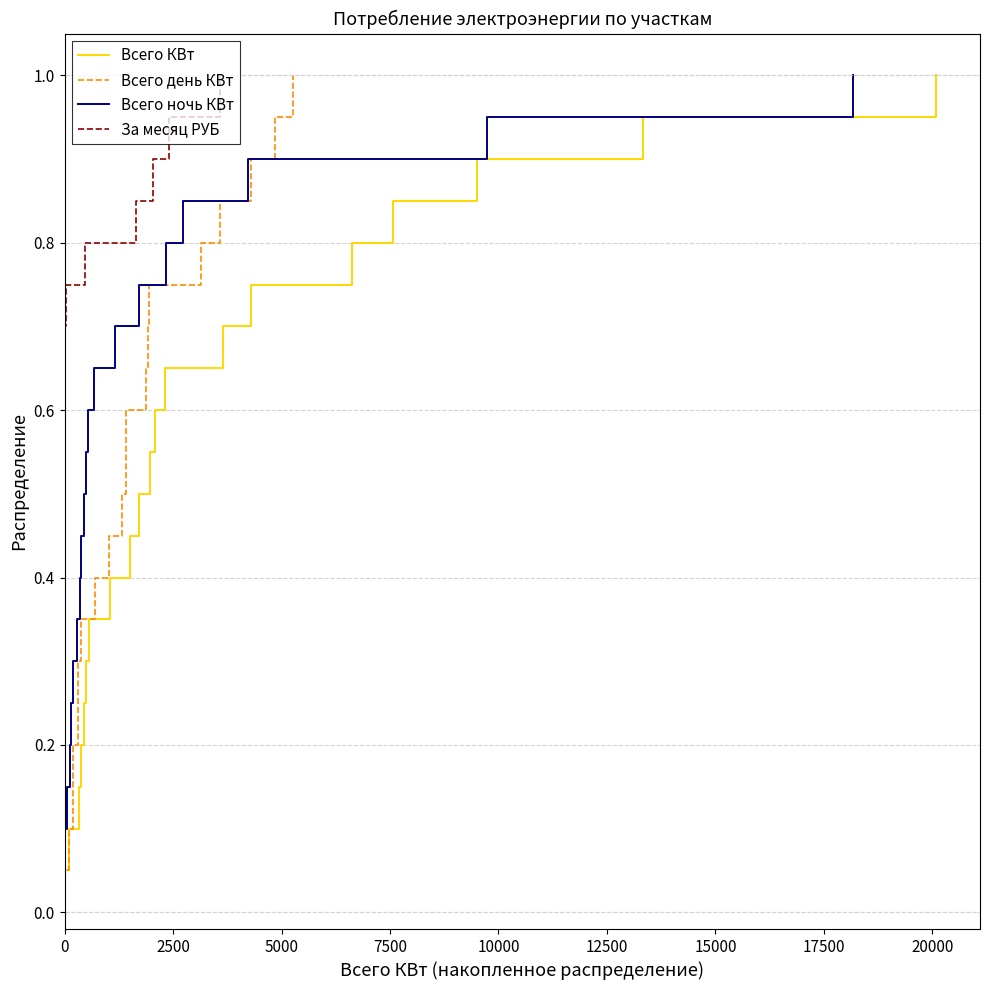

True or false: Всего КВт and Всего ночь КВт intersect in this chart.

False